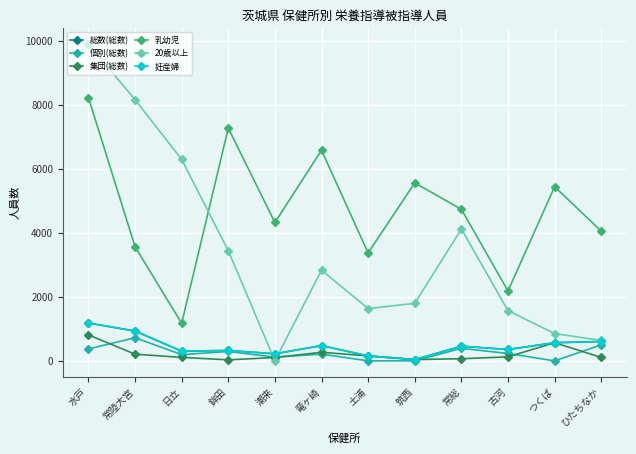

Does the chart have visible grid lines?

Yes